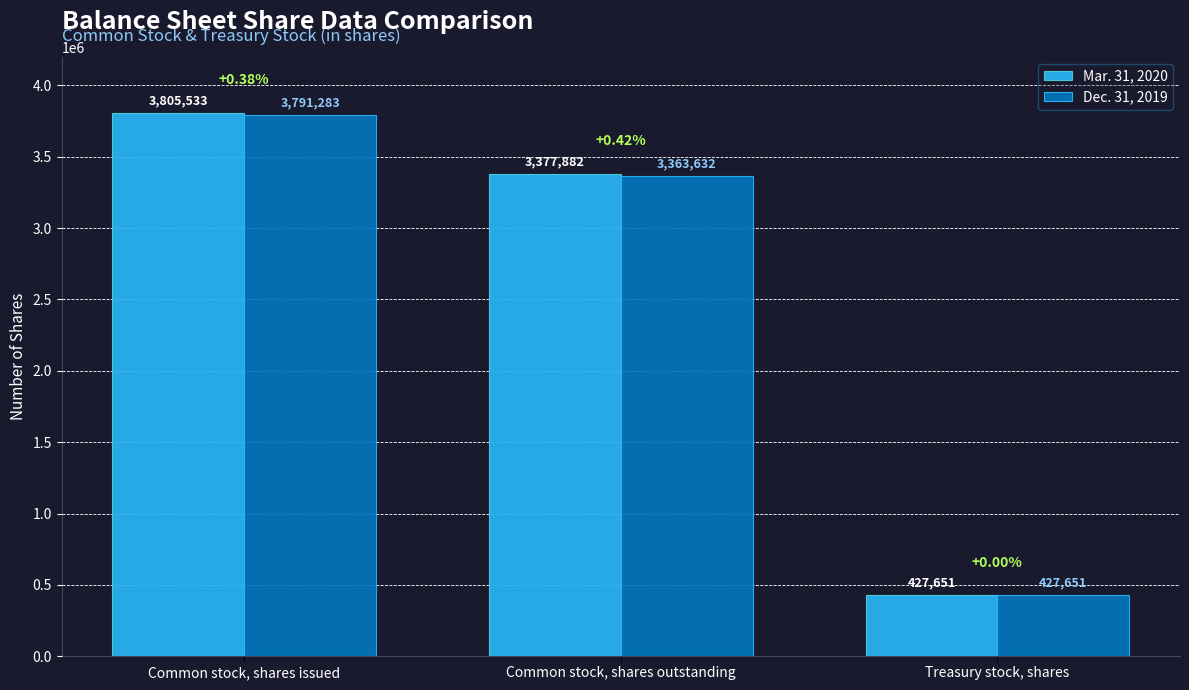

What is the label of the 1st bar from the left?

Common stock, shares issued